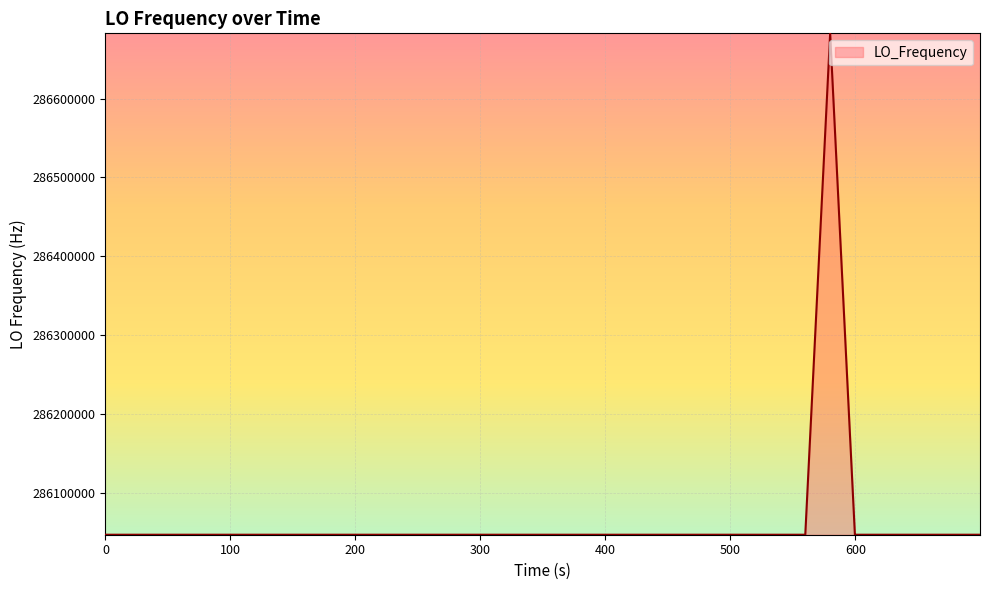

What is the smallest value displayed?

286046998.1